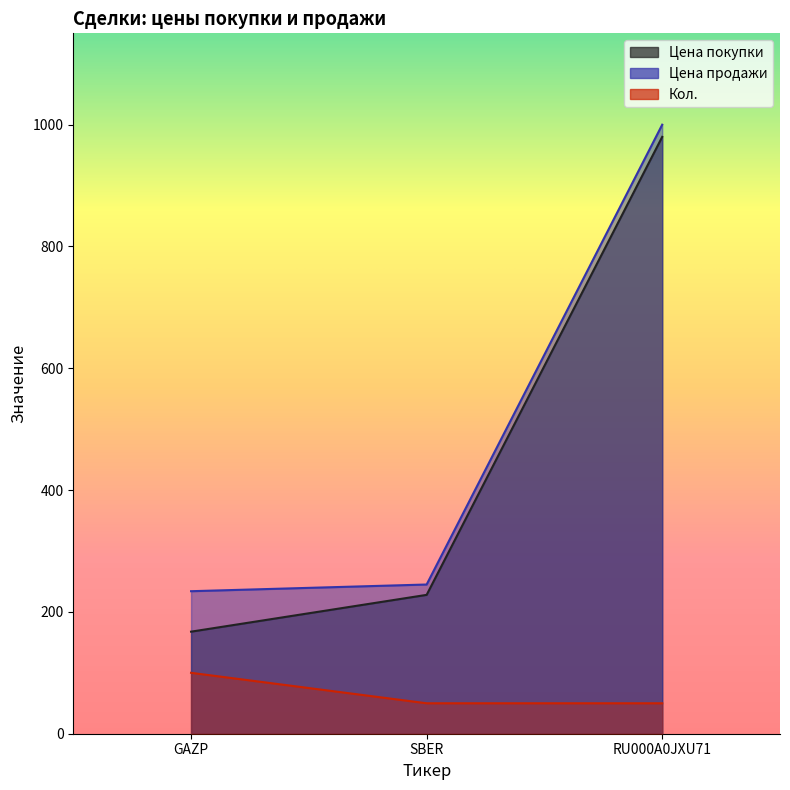

What is the label of the 3rd point from the right?

GAZP